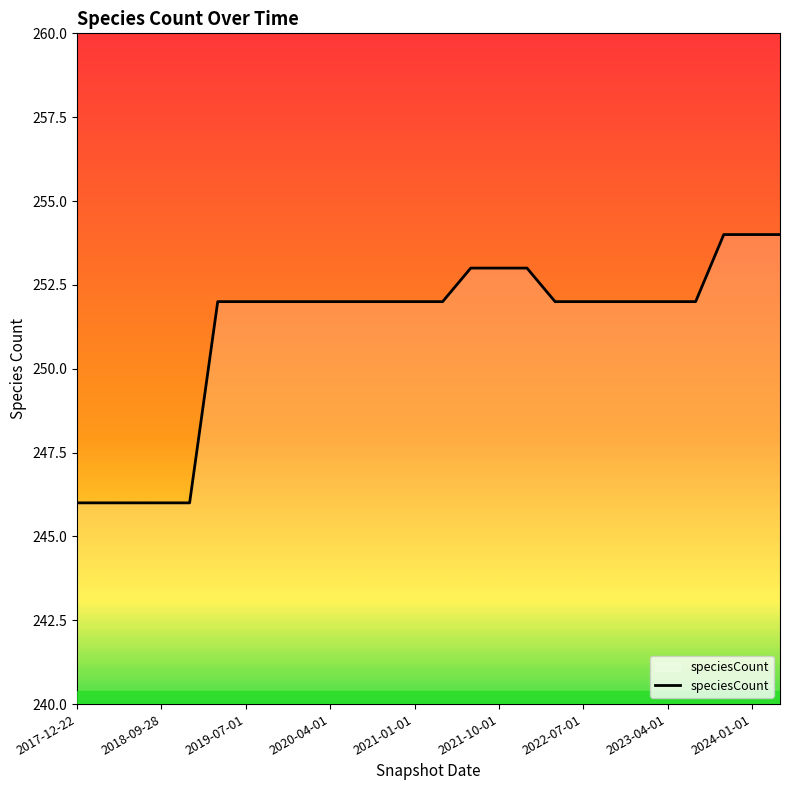

What is the greatest value displayed?

254